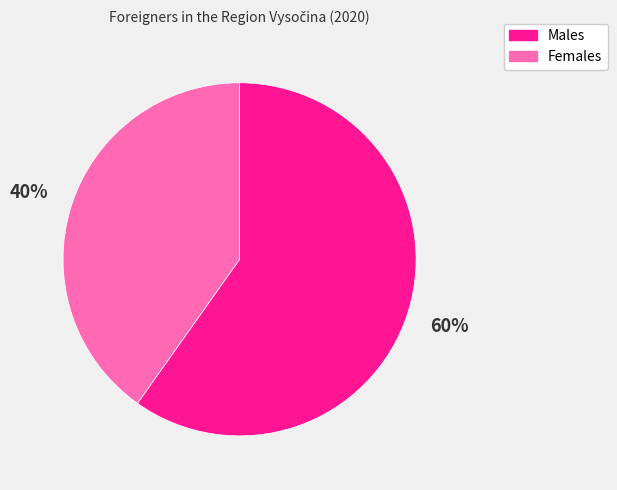

Combined, do Males and Females account for over 50%?

Yes